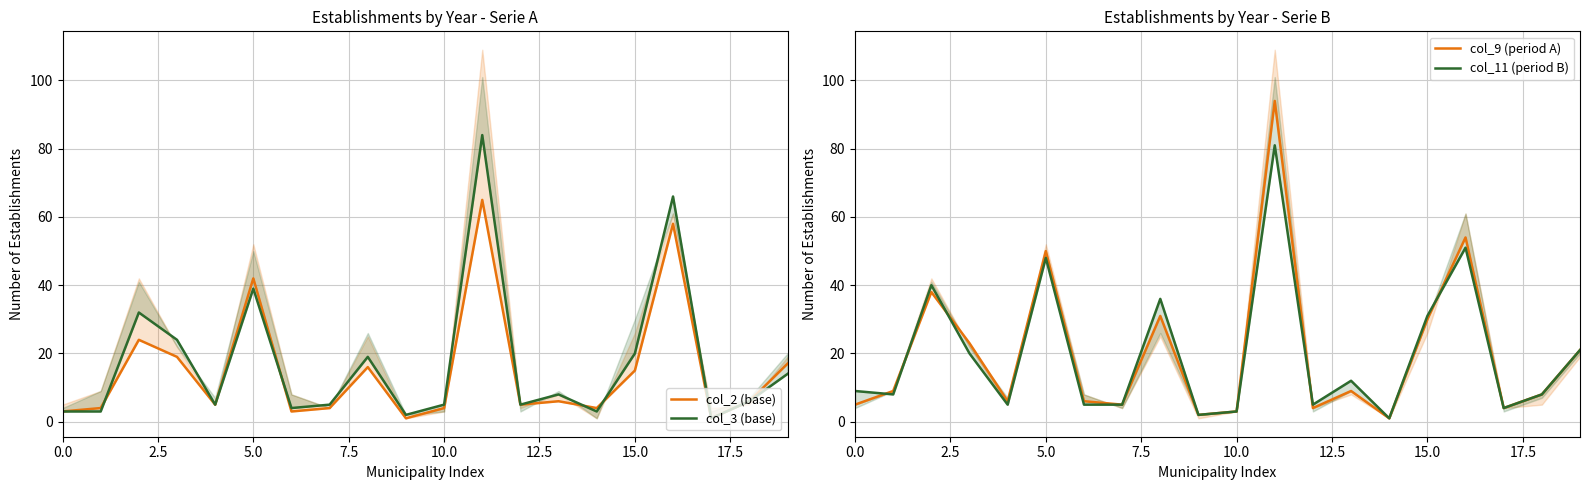

What is the average value of the col_3 (base) series?

17